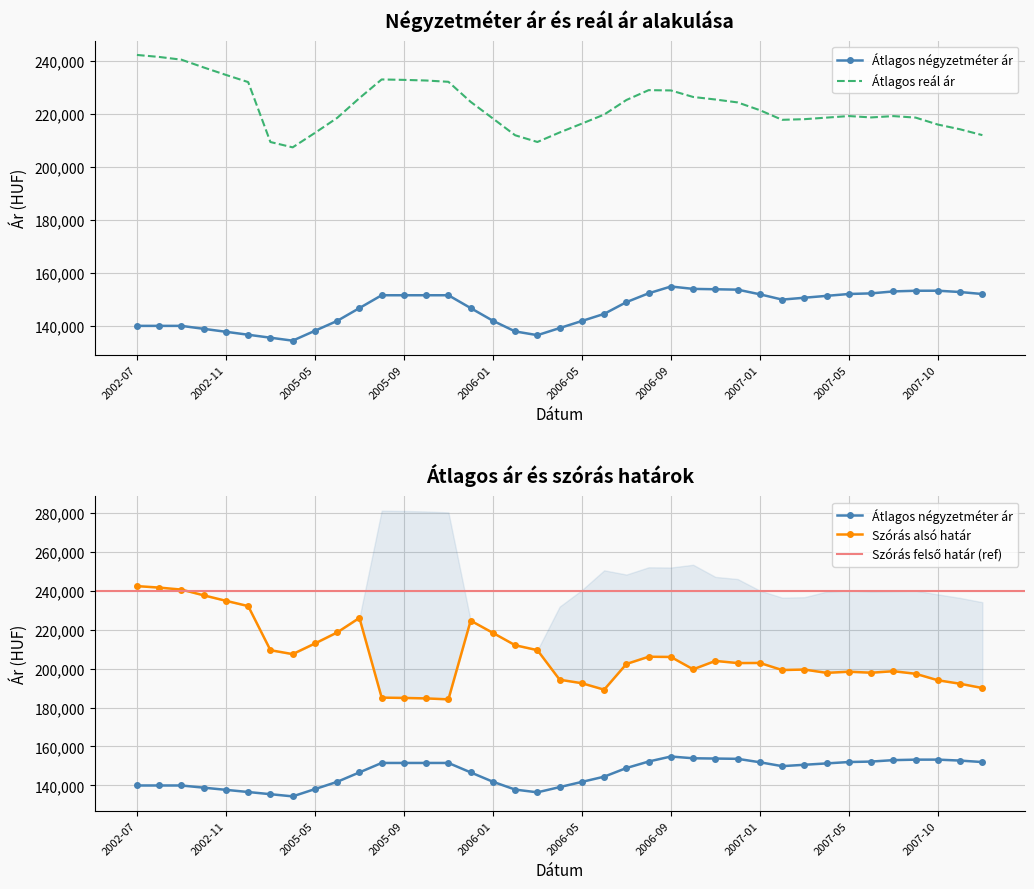

Where is Átlagos négyzetméter ár nearest to the value 144638?

2006-06